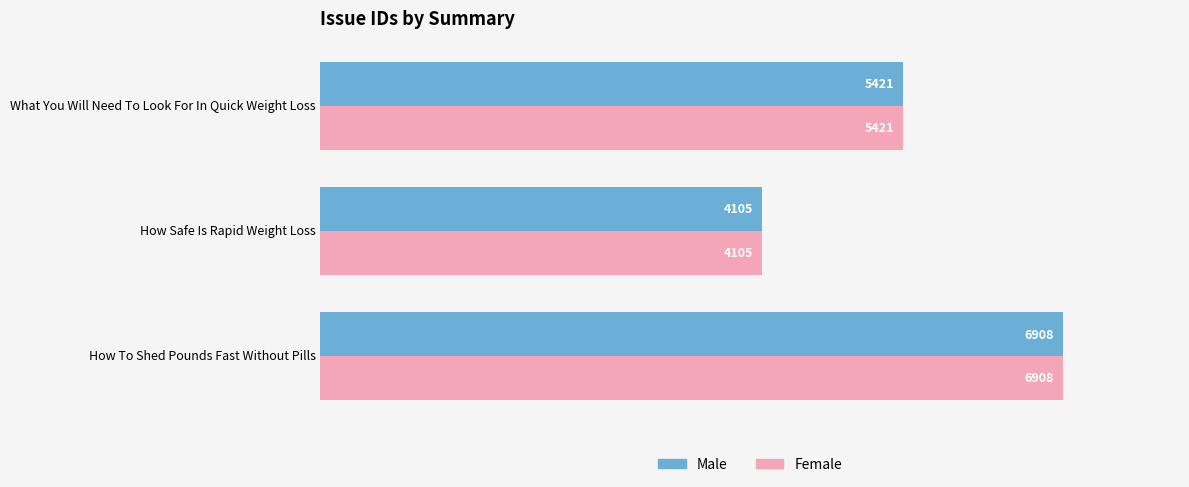

At which category is the sum across all series the highest?

How To Shed Pounds Fast Without Pills